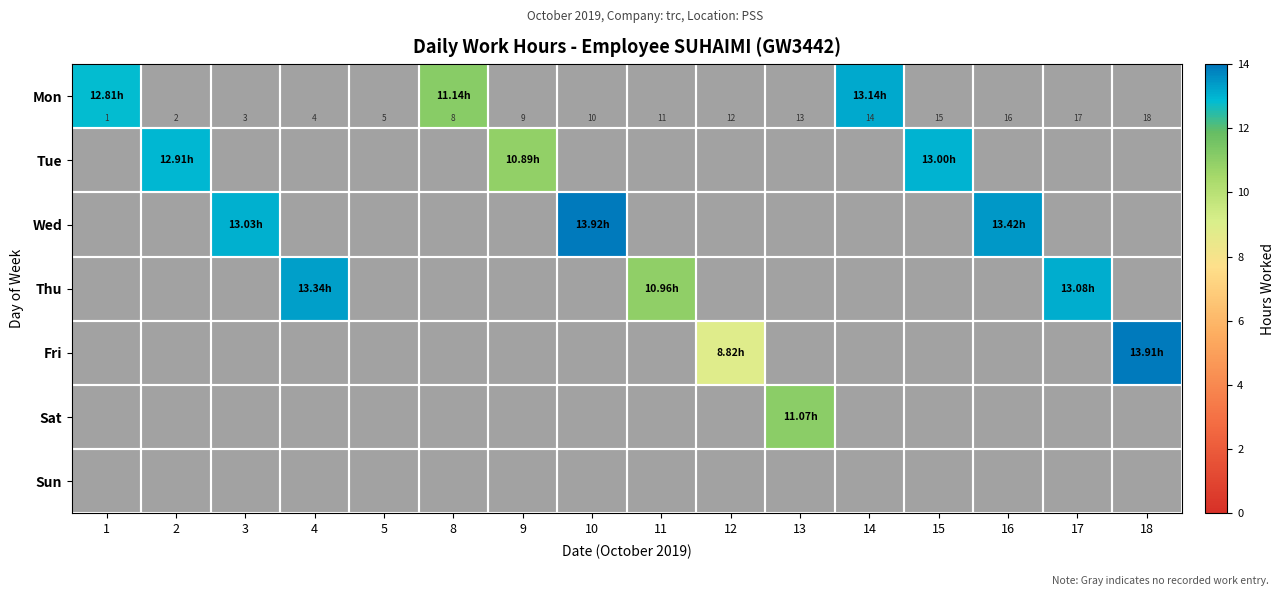

What is the sum of all 1 values?

12.8